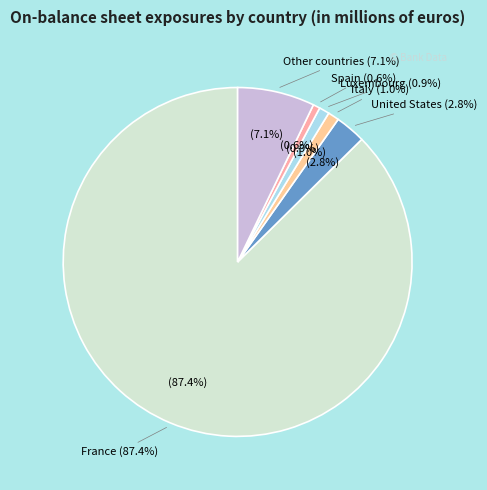

Which category accounts for the majority?

France